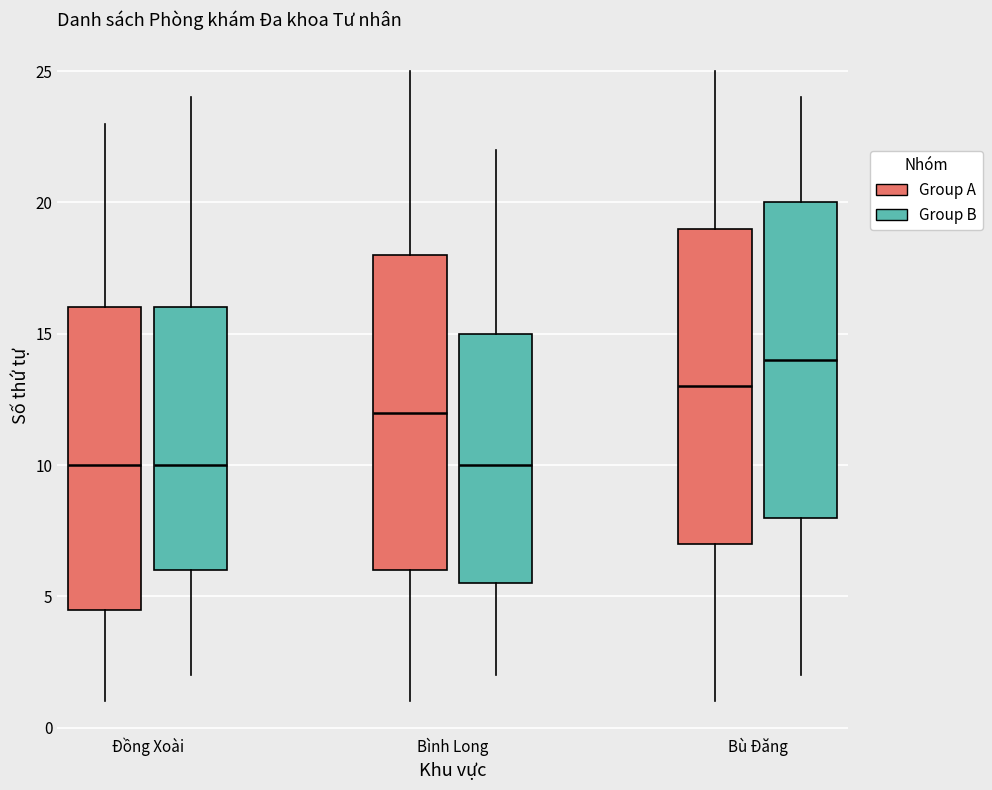

Reading left to right, transcribe this box plot: for each box, give where its median line is, the range the box spans, and where its two whiskers end, as read against the y-axis. The values are not printed on the chart, so give them approximately, as read against the axis.

Đồng Xoài (Group A): median 10.0, box 4.5 to 16.0, whiskers 1.0 to 23.0
Đồng Xoài (Group B): median 10.0, box 6.0 to 16.0, whiskers 2.0 to 24.0
Bình Long (Group A): median 12.0, box 6.0 to 18.0, whiskers 1.0 to 25.0
Bình Long (Group B): median 10.0, box 5.5 to 15.0, whiskers 2.0 to 22.0
Bù Đăng (Group A): median 13.0, box 7.0 to 19.0, whiskers 1.0 to 25.0
Bù Đăng (Group B): median 14.0, box 8.0 to 20.0, whiskers 2.0 to 24.0